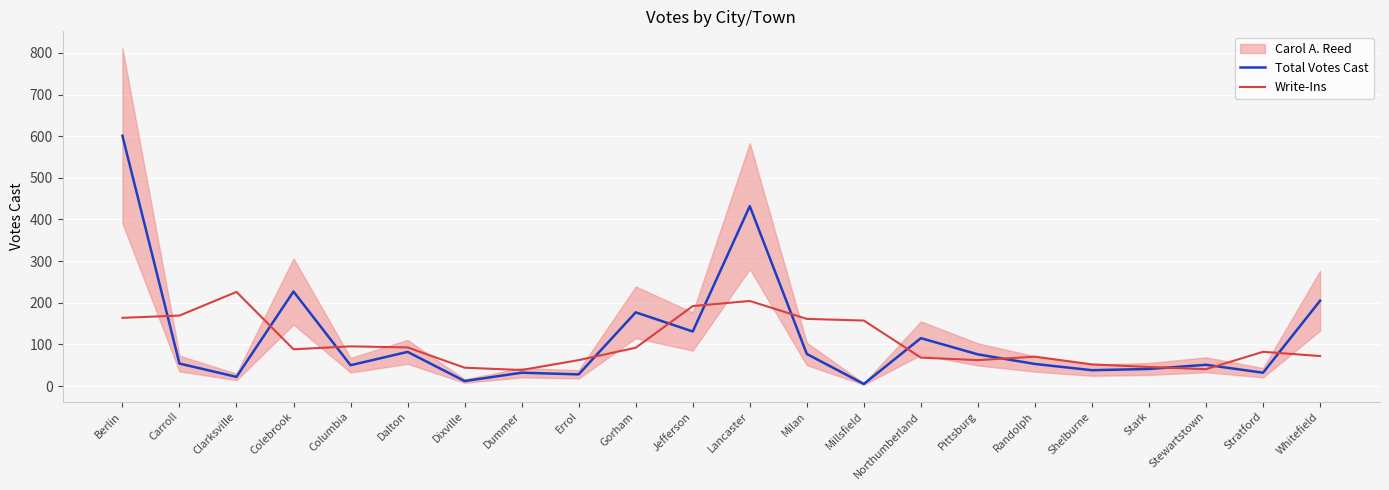

Which series has the largest range (max minus min)?

Total Votes Cast